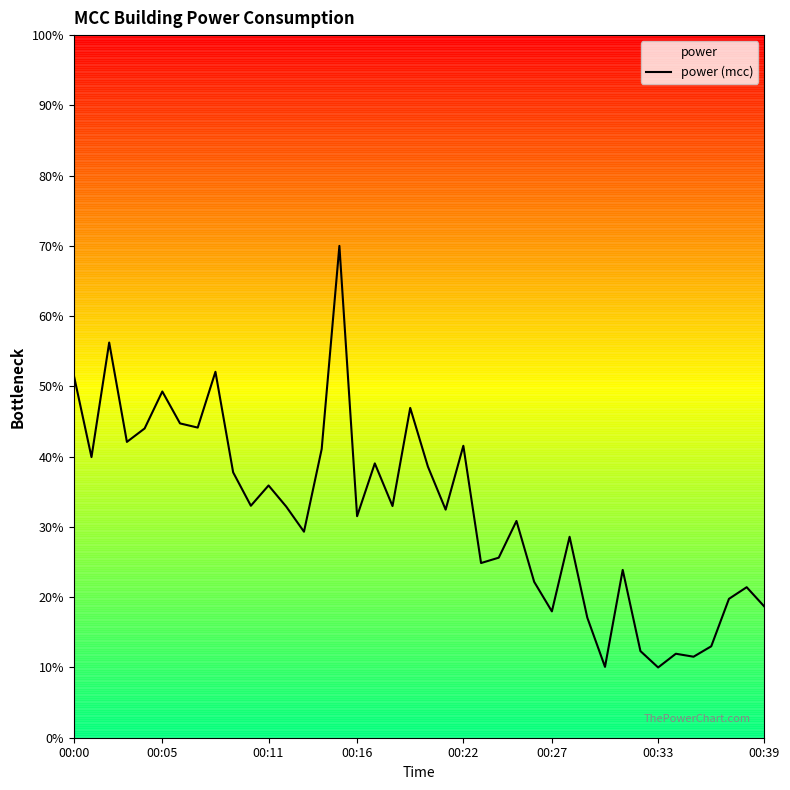

The chart shows a value of 40.3 at 31. True or false?

False